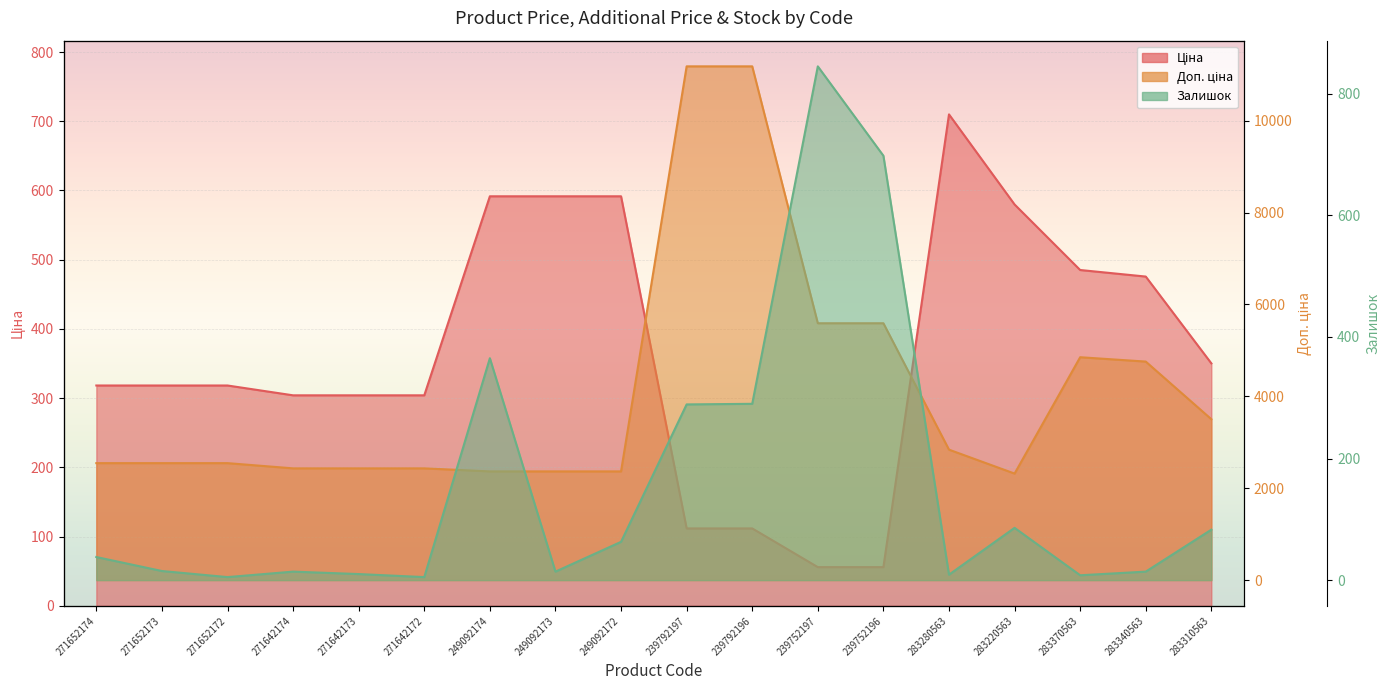

What is the difference between the maximum and minimum values in the Доп. ціна series?

8862.8